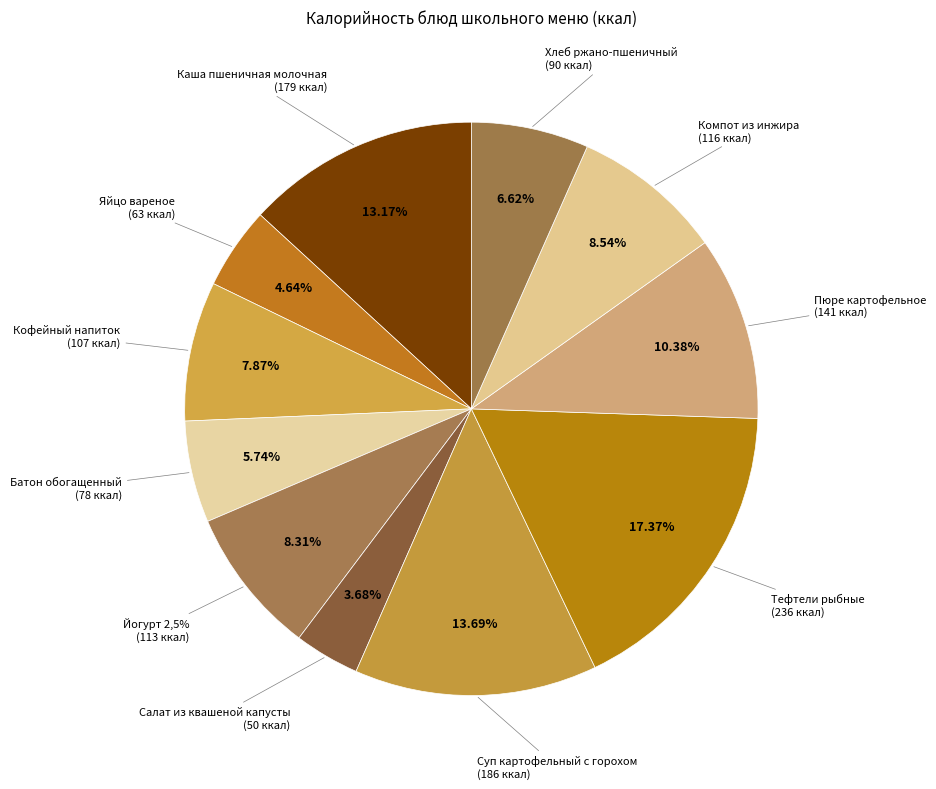

To the nearest percent, what is the combined percentage of Кофейный напиток and Яйцо вареное?

13%